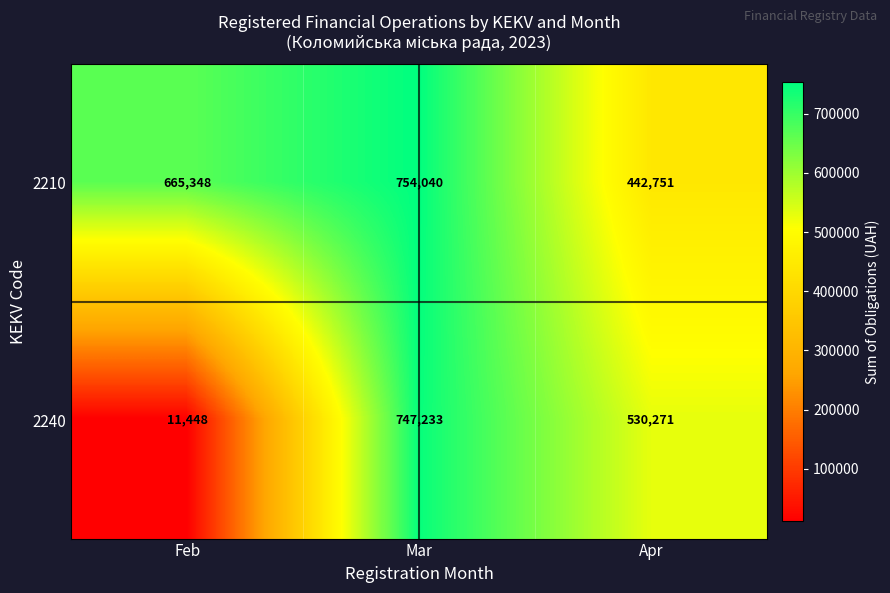

Reading left to right, list all the values displayed in this chart.

2210: Feb=665348	Mar=754040	Apr=442751
2240: Feb=11448	Mar=747233	Apr=530271